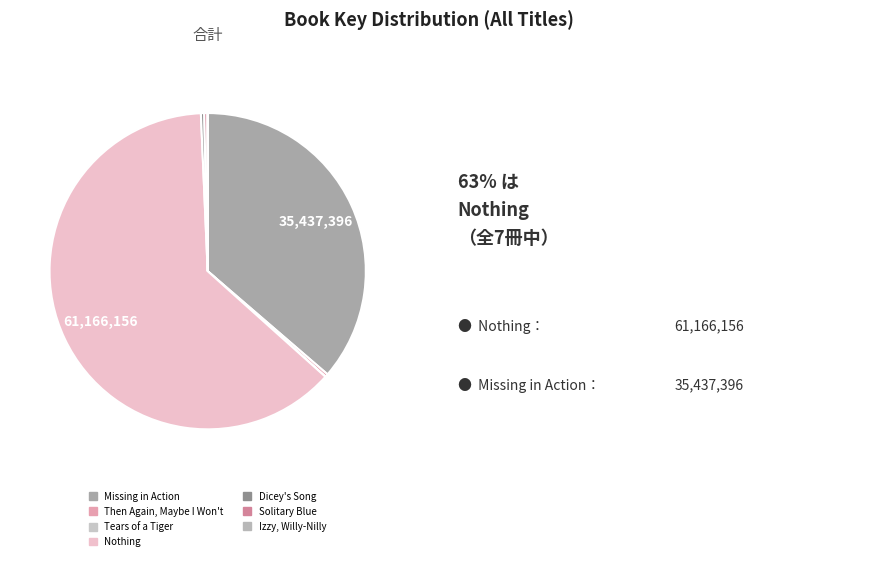

Which has a higher value, Nothing or Dicey's Song?

Nothing